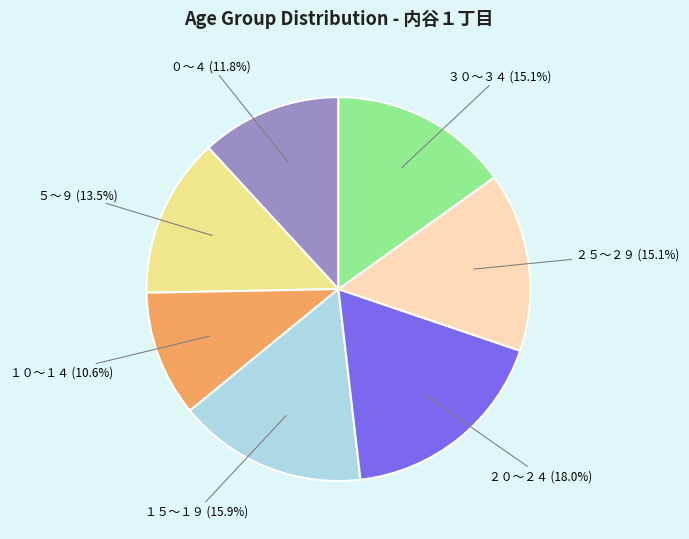

To the nearest percent, what percentage of the pie is １０～１４?

11%